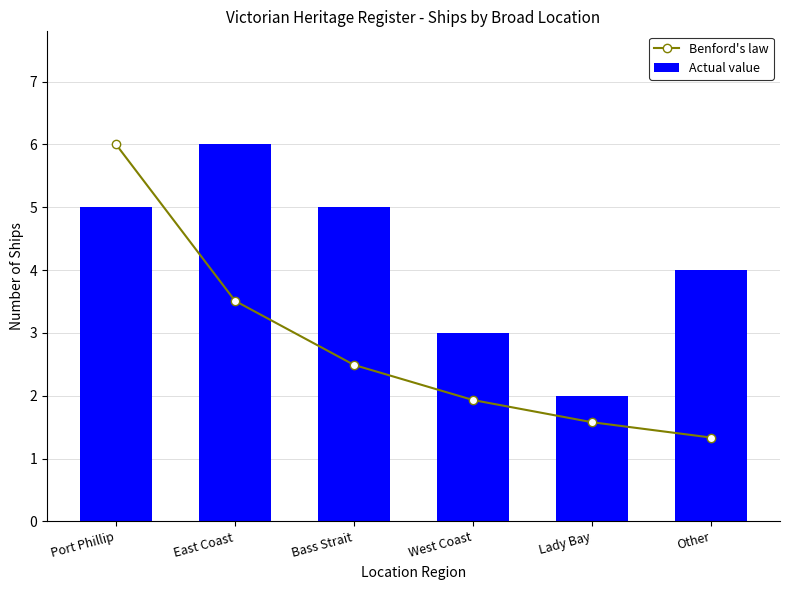

Which series has the largest total across all categories?

Actual value